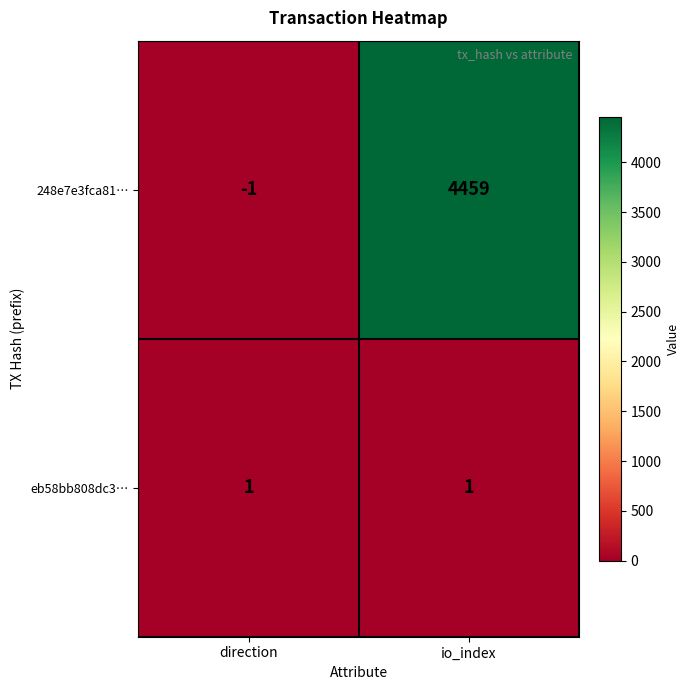

Rank the series by their average value, from lowest to highest.

eb58bb808dc3…, 248e7e3fca81…